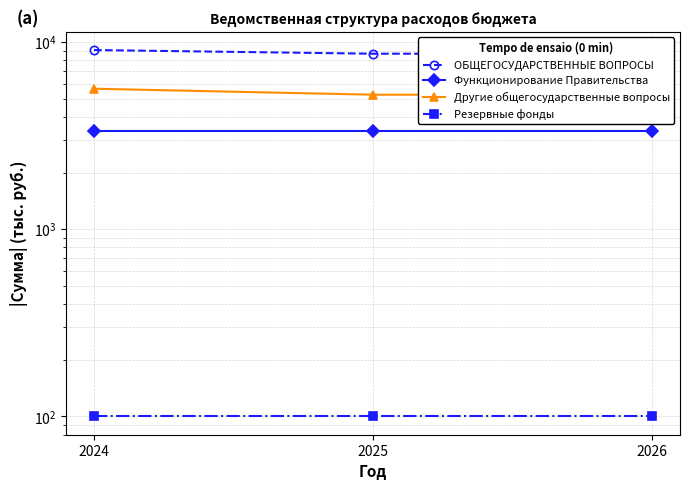

What is the difference between the highest and lowest values at 2026?

8578.3